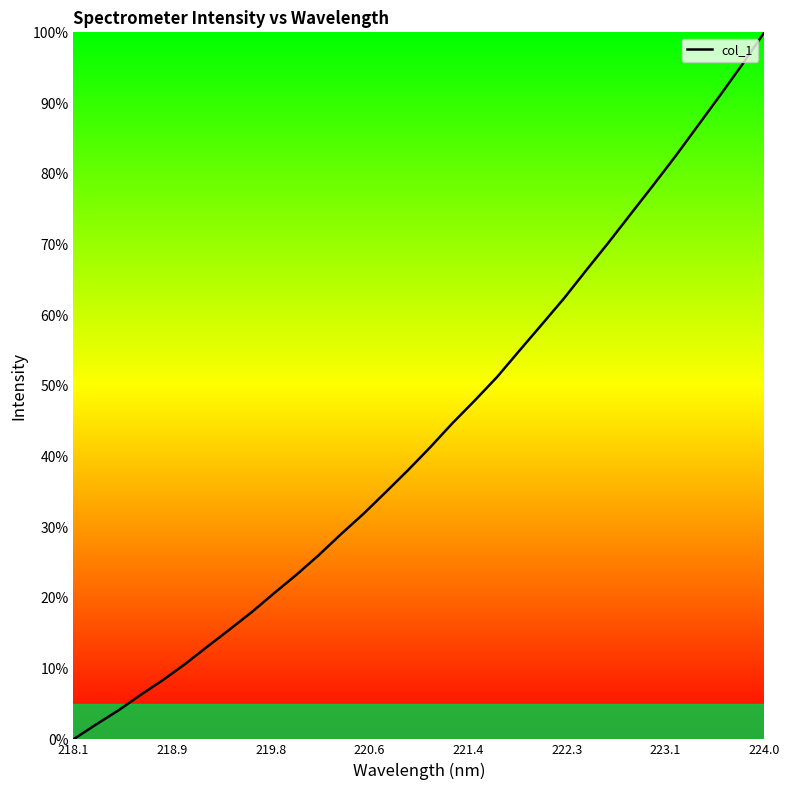

What is the maximum value shown in the chart?

100.0